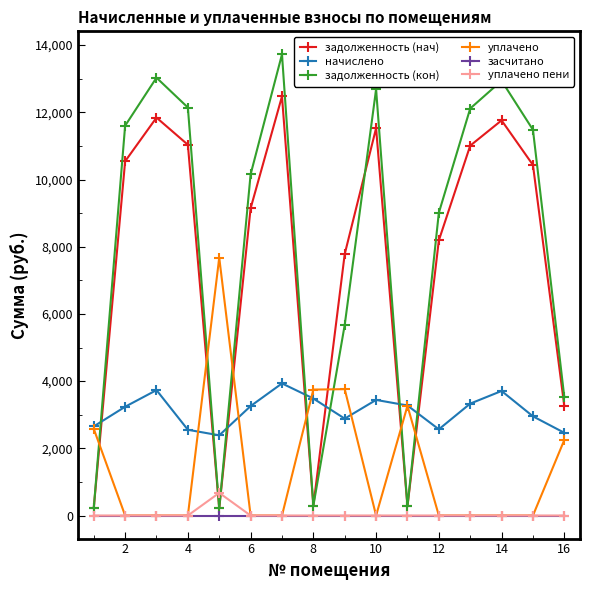

True or false: уплачено пени and задолженность (кон) intersect in this chart.

True